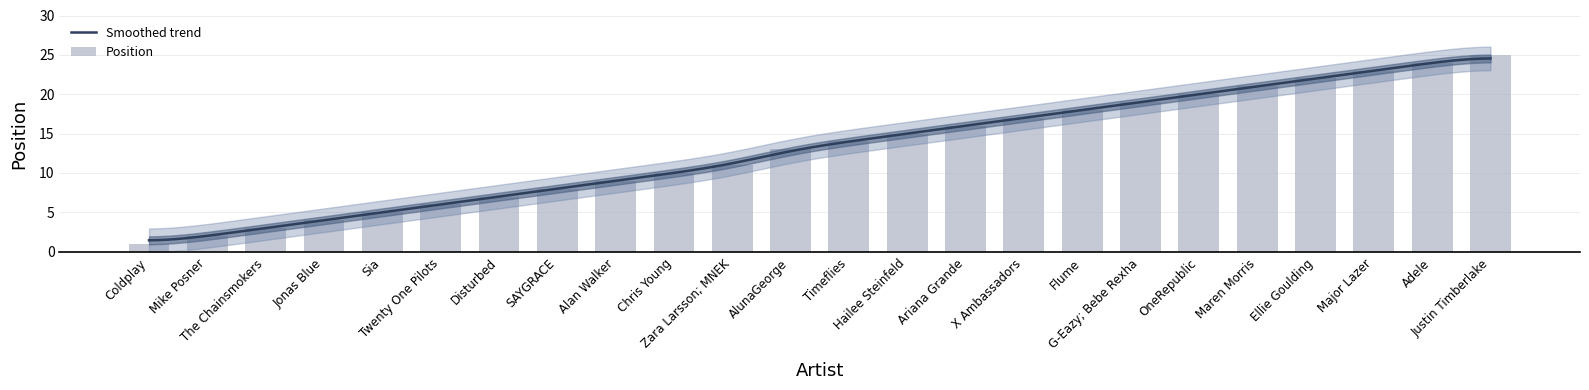

What is the change in value from Mike Posner to Chris Young?

+8